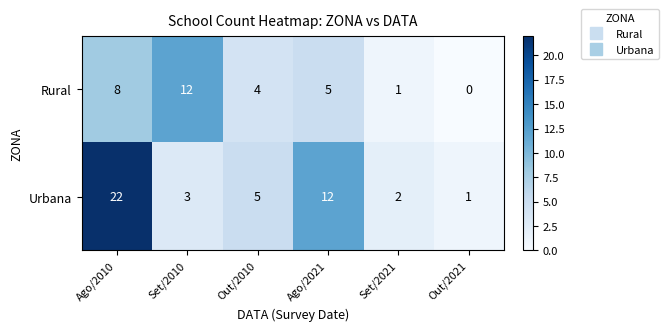

Reading left to right, list all the values displayed in this chart.

Rural: Ago/2010=8	Set/2010=12	Out/2010=4	Ago/2021=5	Set/2021=1	Out/2021=0
Urbana: Ago/2010=22	Set/2010=3	Out/2010=5	Ago/2021=12	Set/2021=2	Out/2021=1